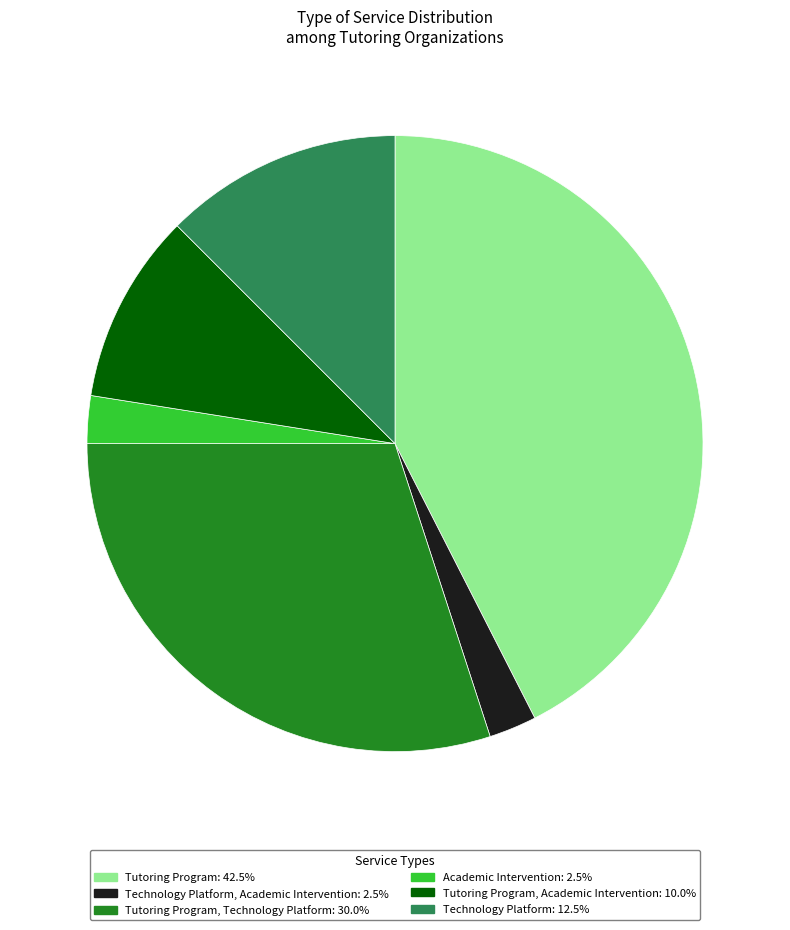

How many slices are in this pie chart?

6